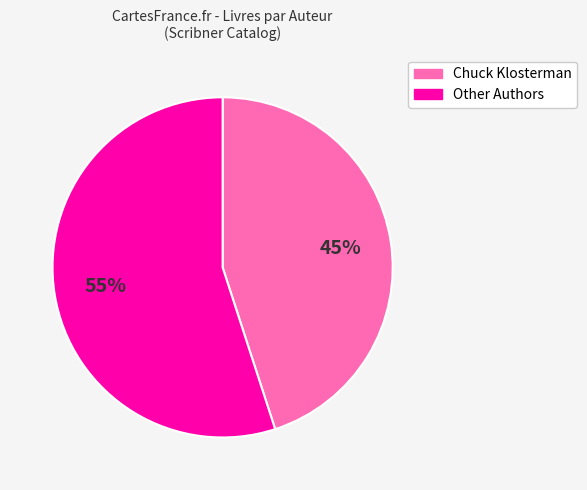

To the nearest percent, what is the average slice percentage?

50%